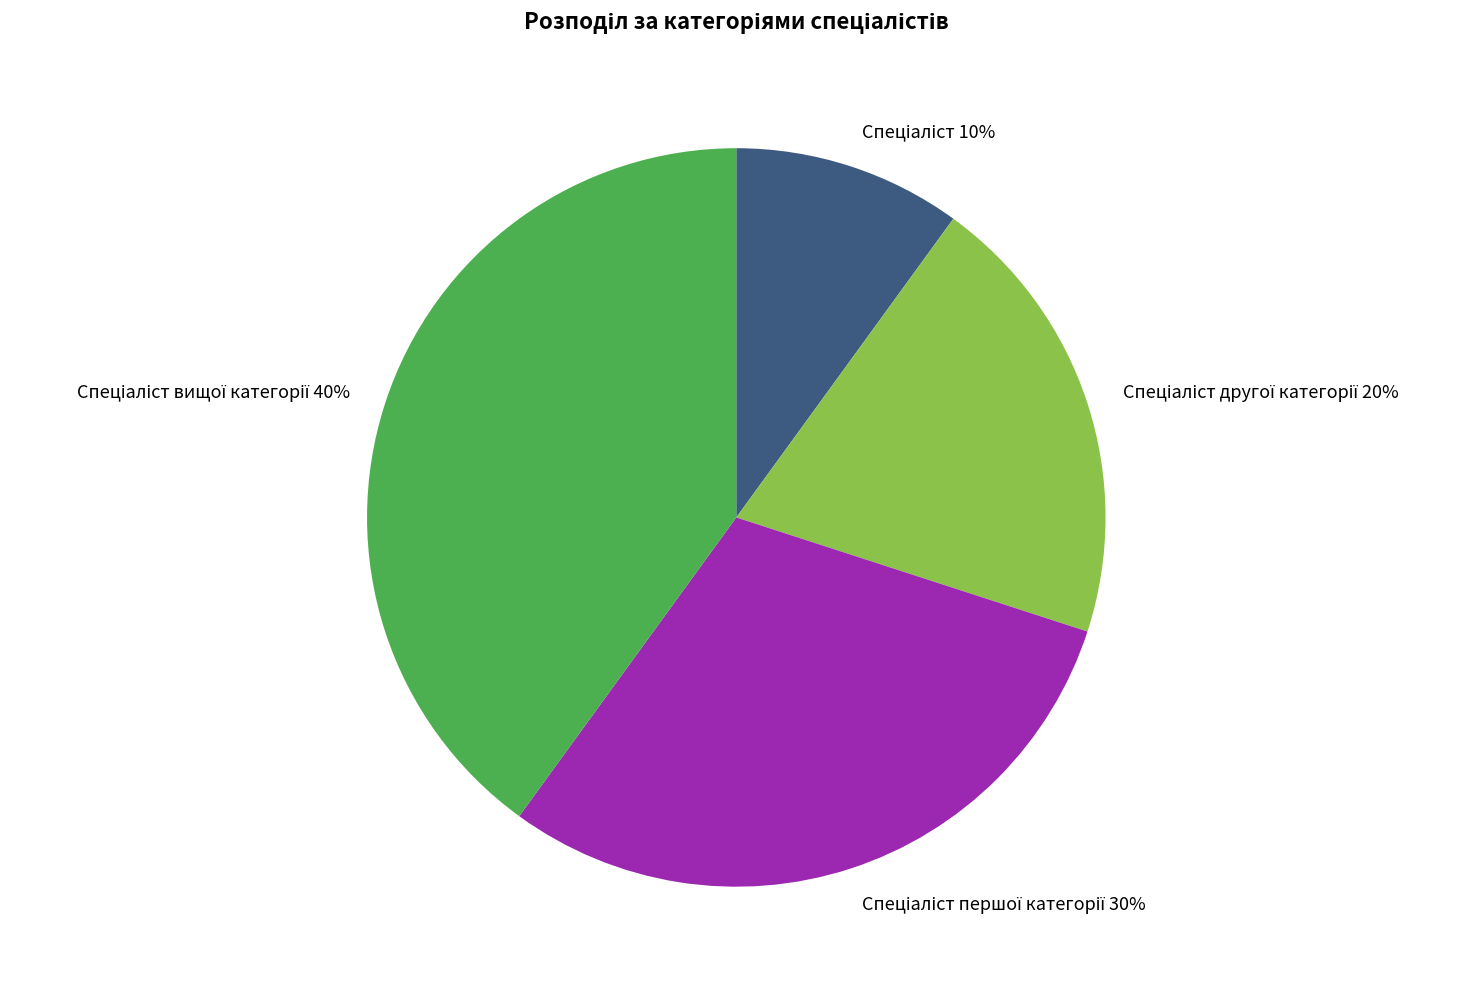

To the nearest percent, what is the average slice percentage?

25%